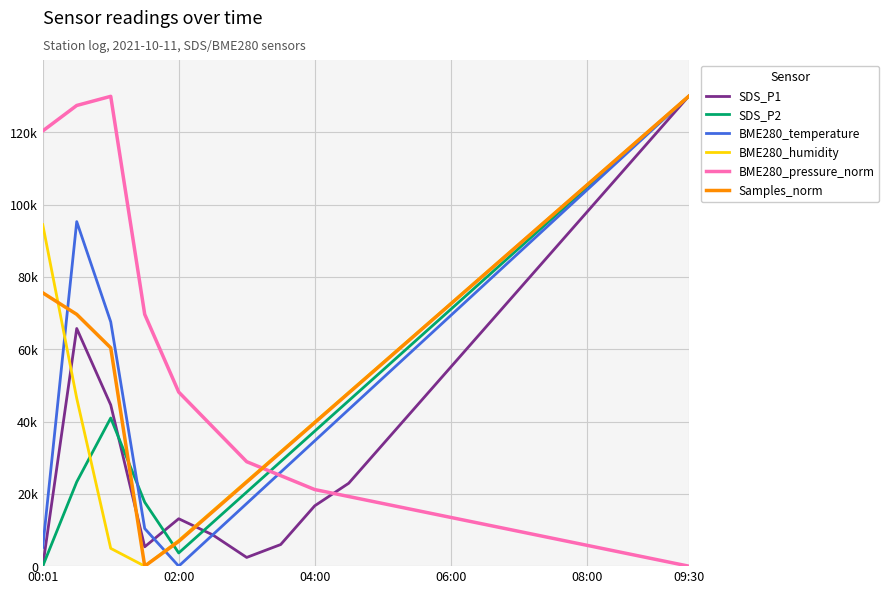

What is the difference between the second highest and minimum values in the BME280_humidity series?

121806.7